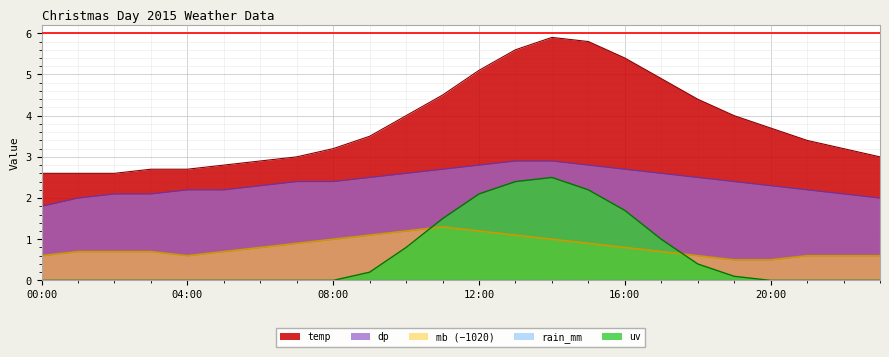

What is the label of the 14th point from the right?

10:00